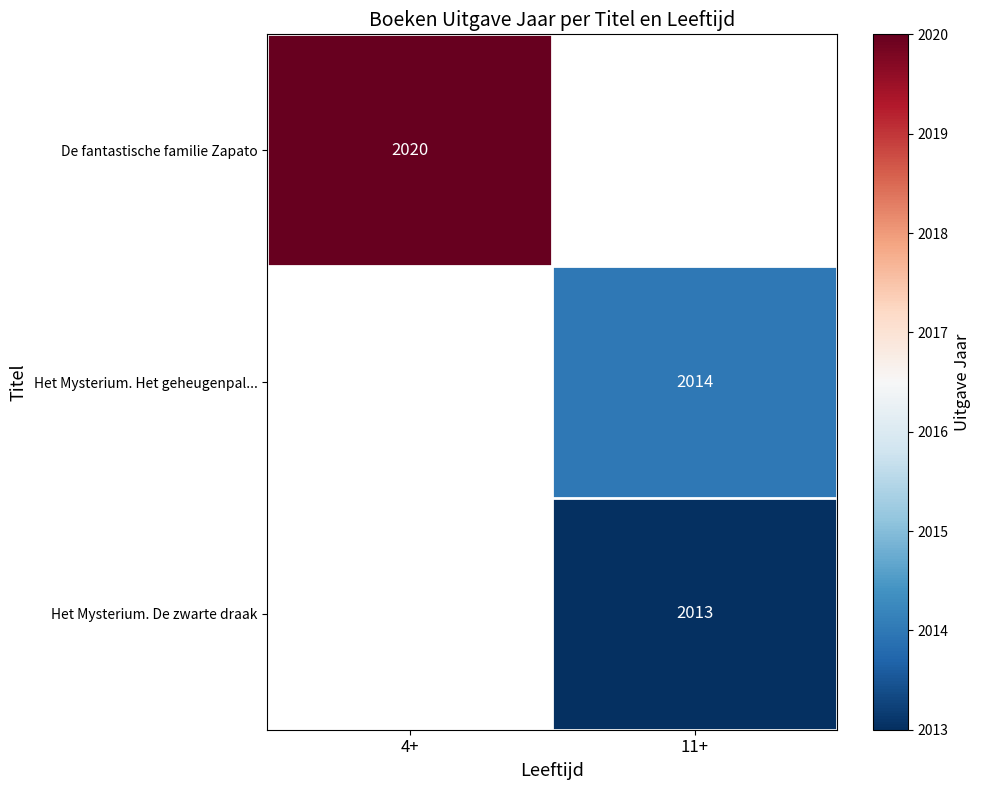

The value of Het Mysterium. Het geheugenpal... at 11+ is 977.1. True or false?

False